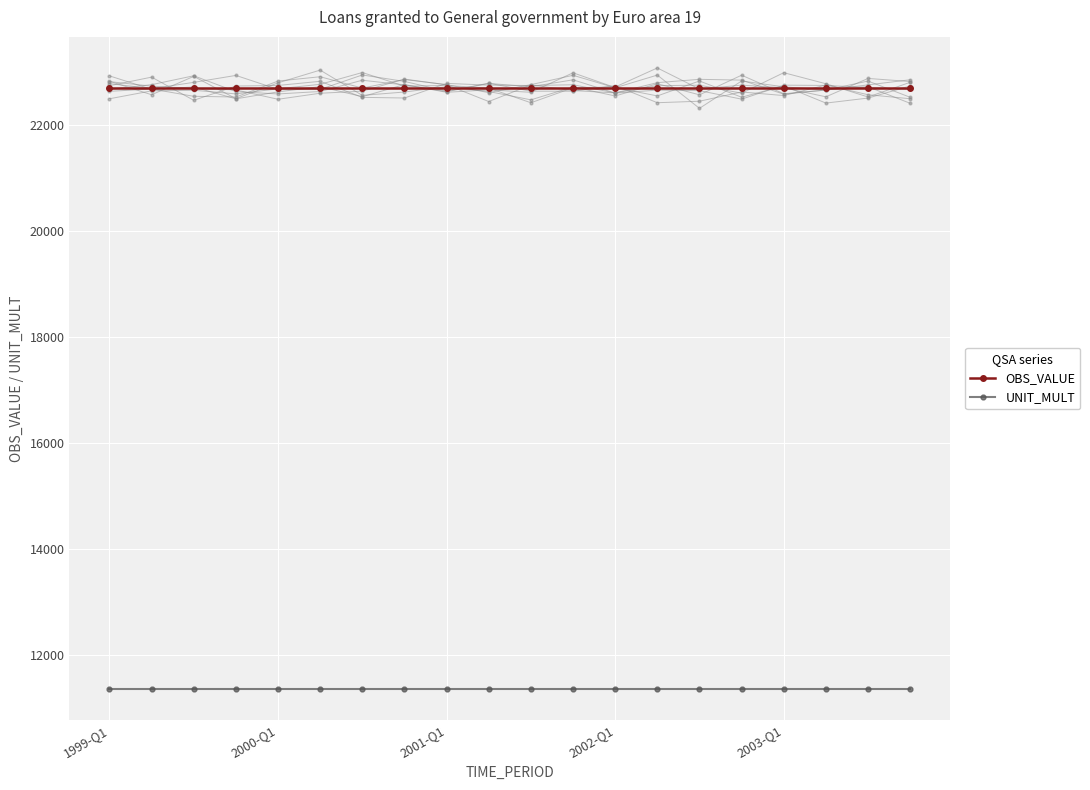

True or false: UNIT_MULT has a value of 5488.4 at 13.

False